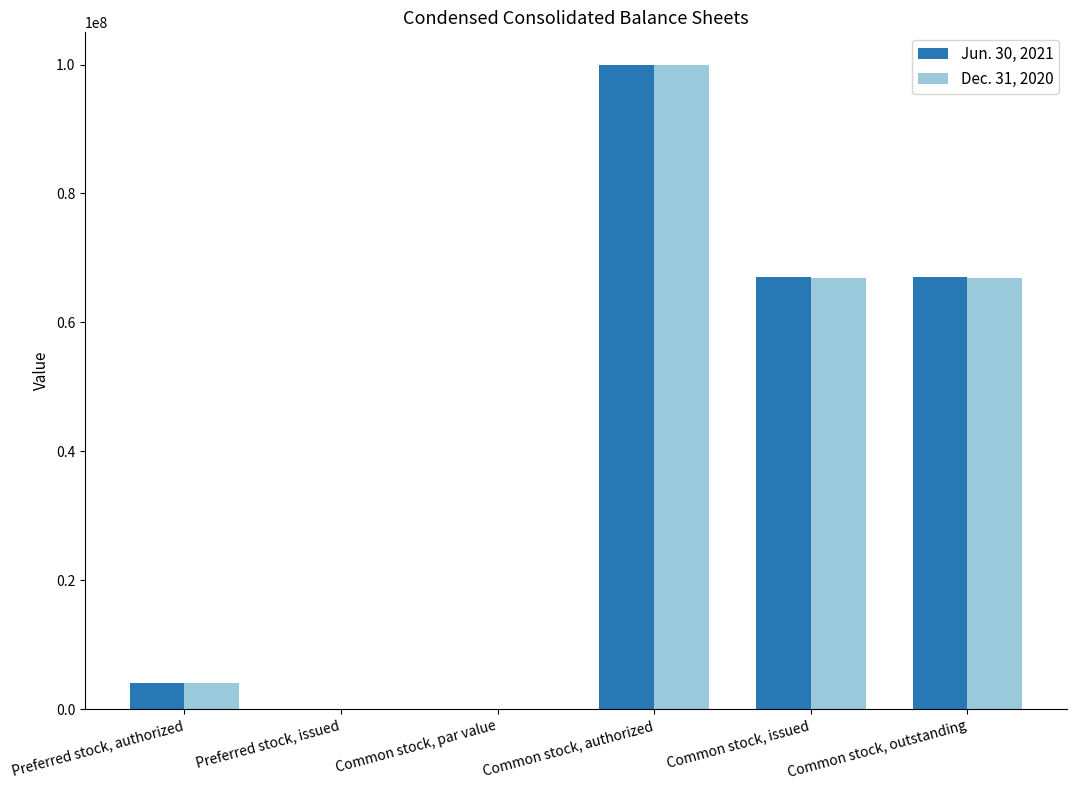

True or false: Jun. 30, 2021 has a value of 1 at Common stock, par value.

True